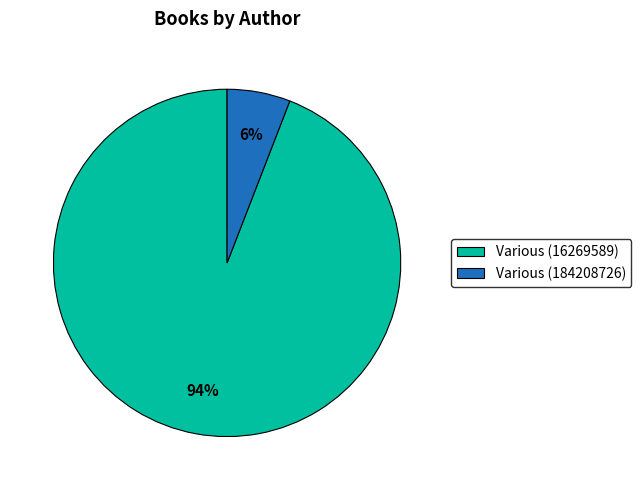

To the nearest percent, what is the combined percentage of Various (16269589) and Various (184208726)?

100%